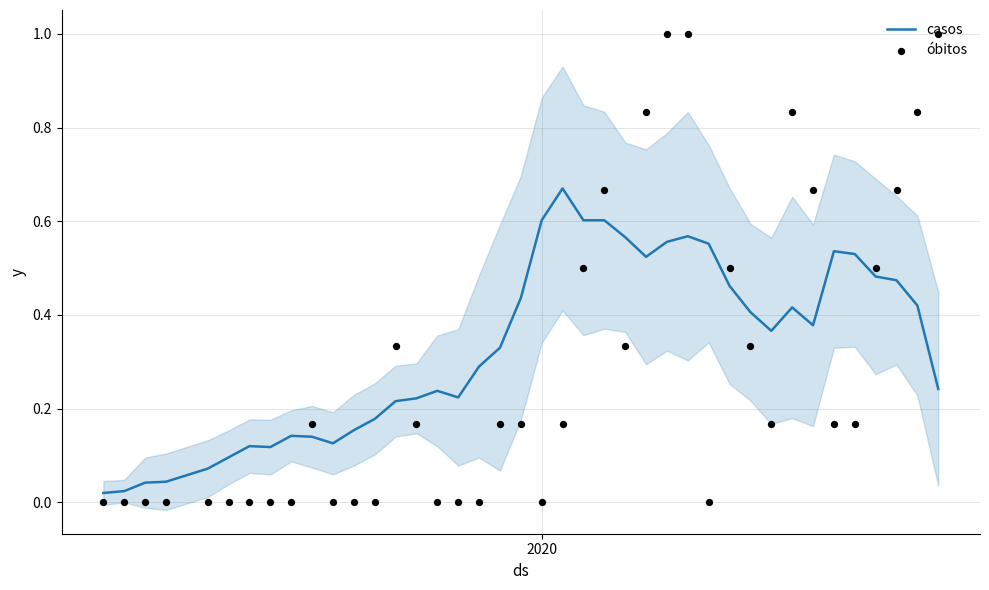

Which series reaches the maximum Y coordinate?

óbitos